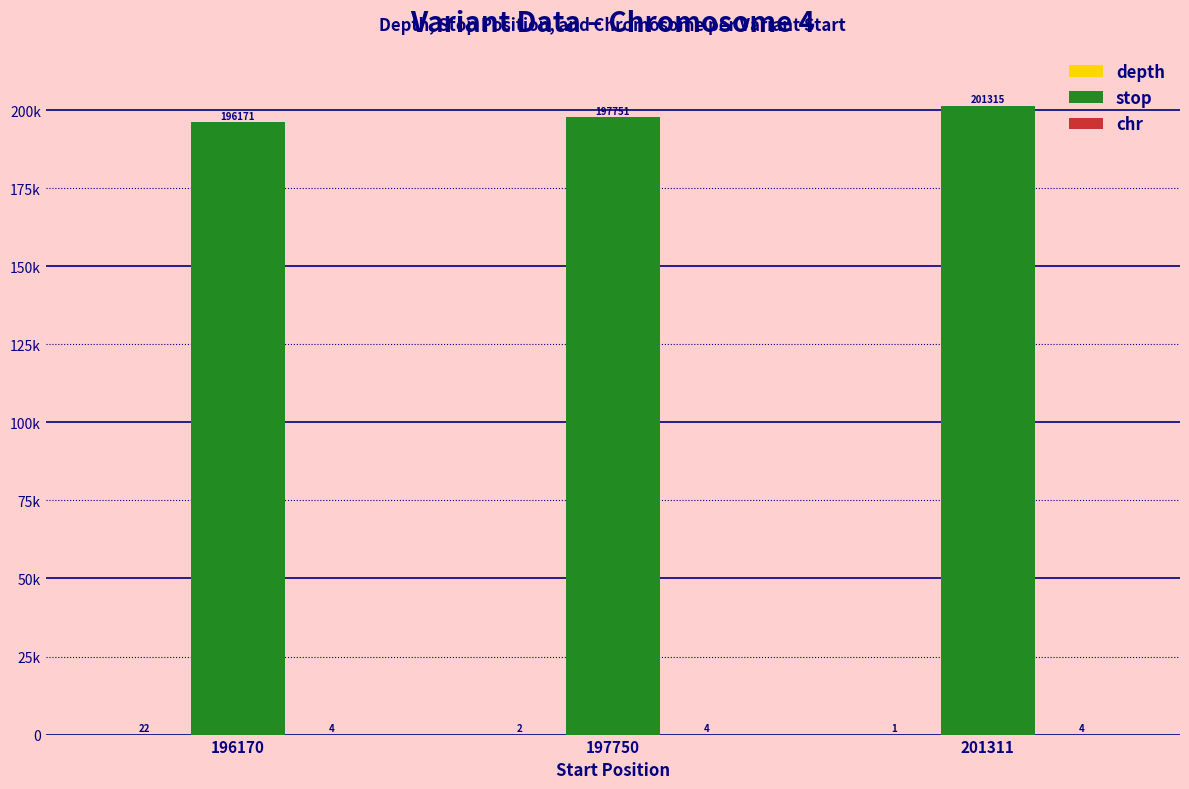

Rank the categories by chr value from lowest to highest.

196170, 197750, 201311